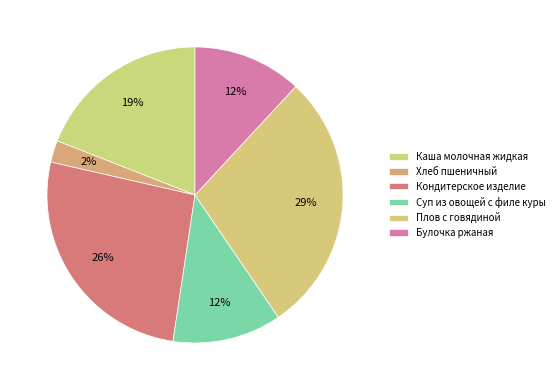

To the nearest percent, what is the difference between the Кондитерское изделие and Булочка ржаная slice percentages?

14%